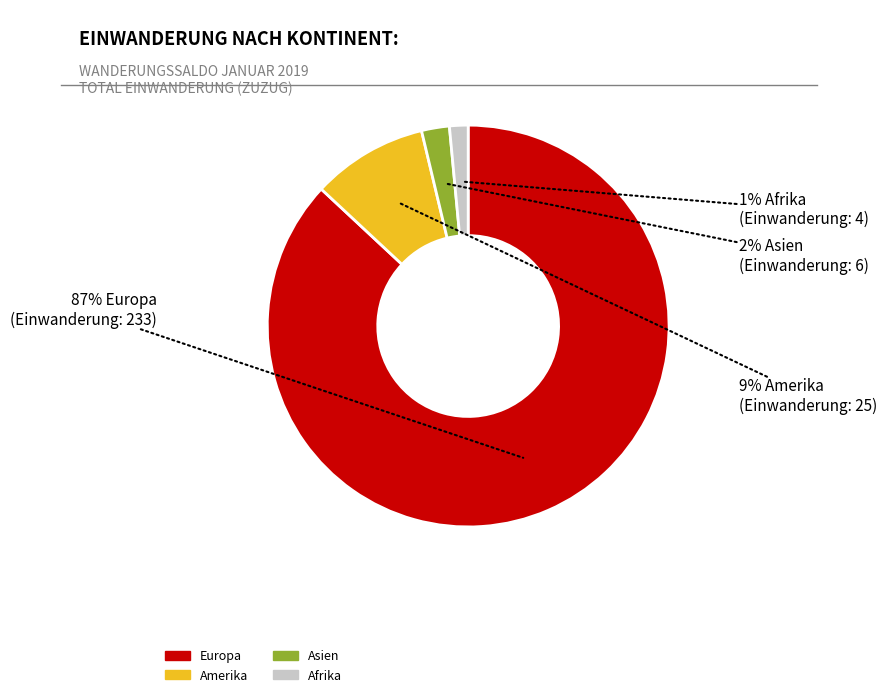

To the nearest percent, what is the average slice percentage?

25%